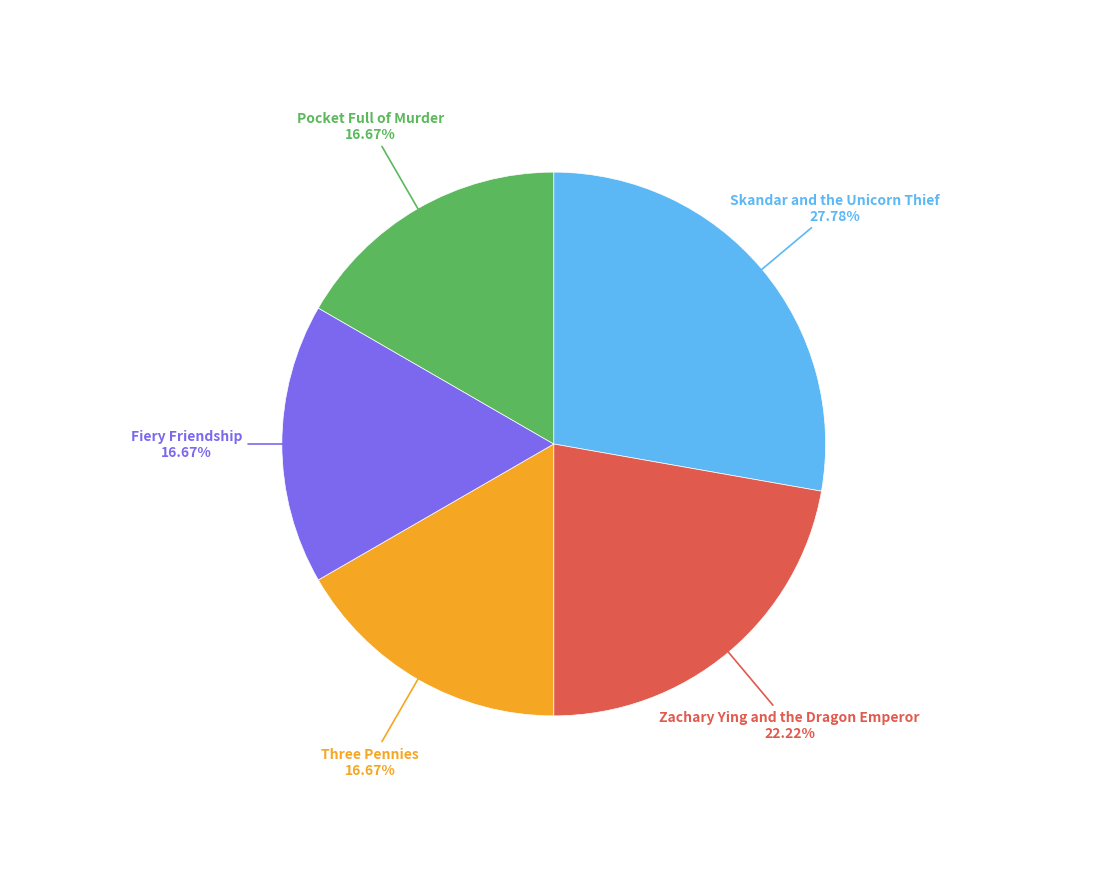

Count the number of slices in the pie.

5